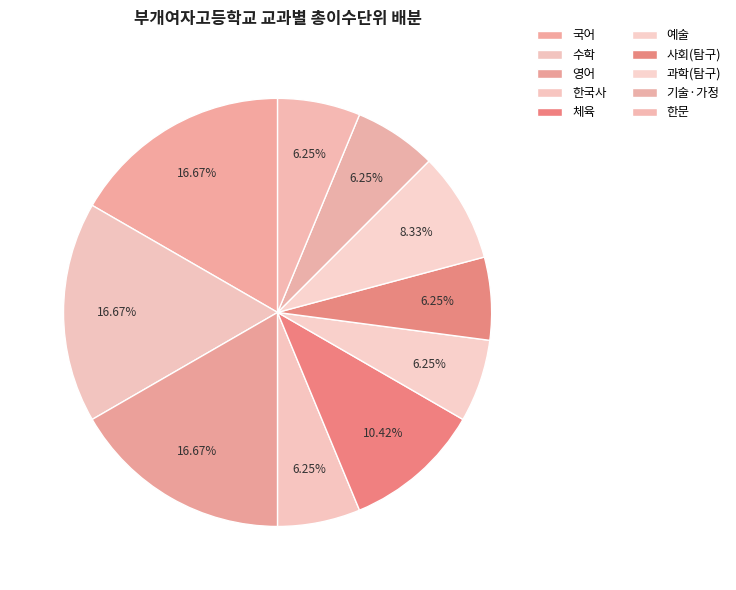

What percentage is NOT represented by 예술?

93.8%